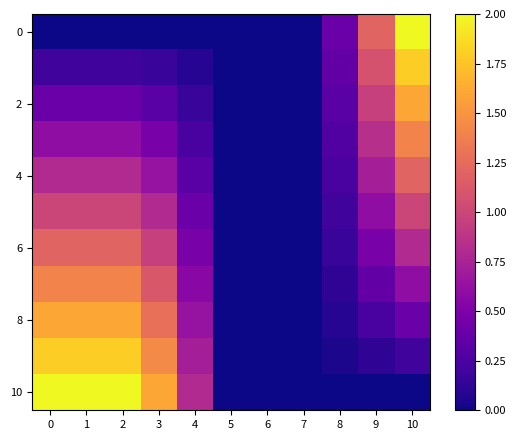

Which series has the largest total across all categories?

row_10